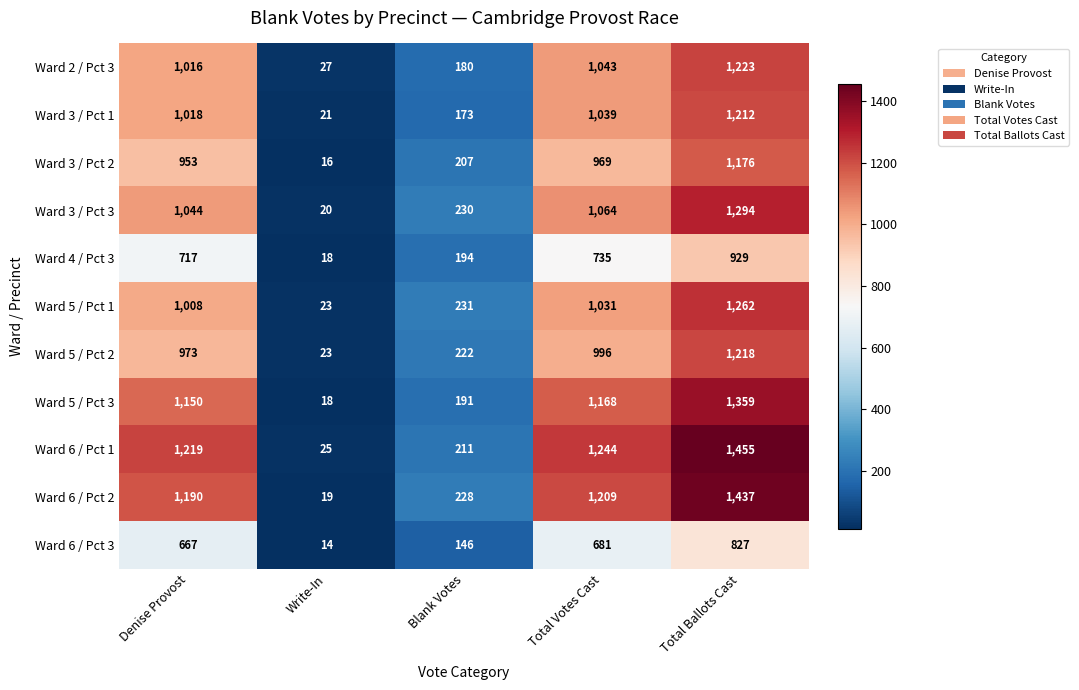

Which series has the largest total across all categories?

Ward 6 / Pct 1